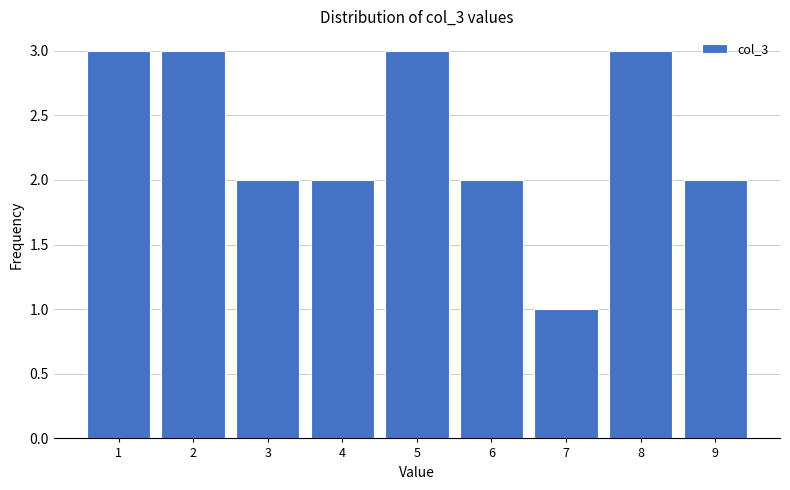

Reading left to right, list all the values displayed in this chart.

3	3	2	2	3	2	1	3	2